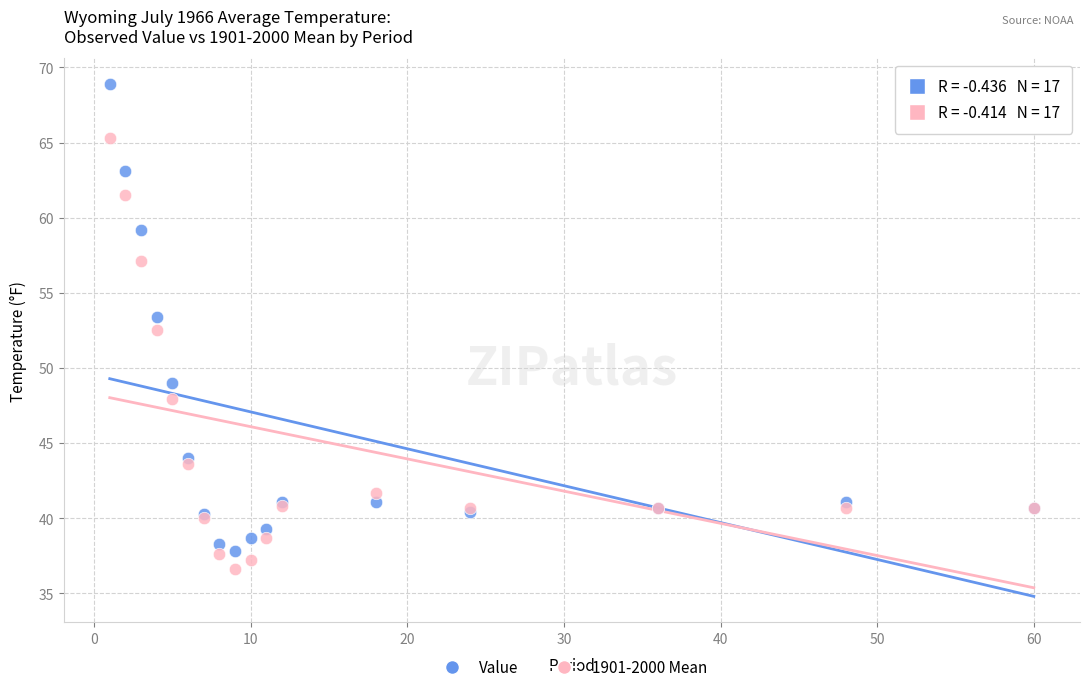

Which series contains the highest Y value?

Value